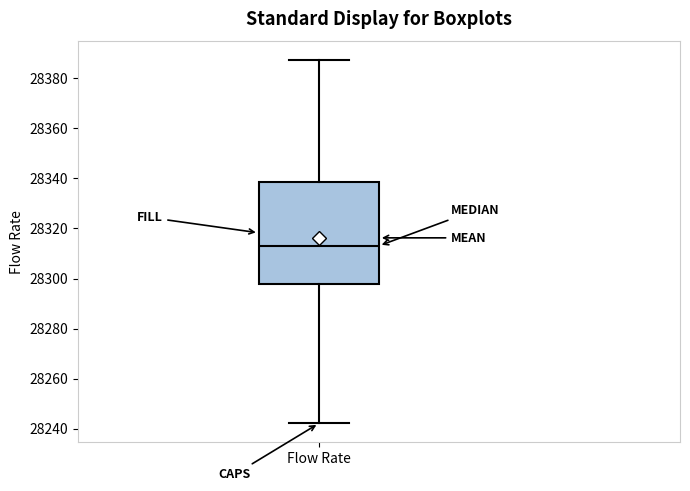

Transcribe this box plot: give where the median line is, the range the box spans, and where the two whiskers end, as read against the y-axis. The values are not printed on the chart, so give them approximately, as read against the axis.

median 28314, box 28298 to 28338, whiskers 28242 to 28388